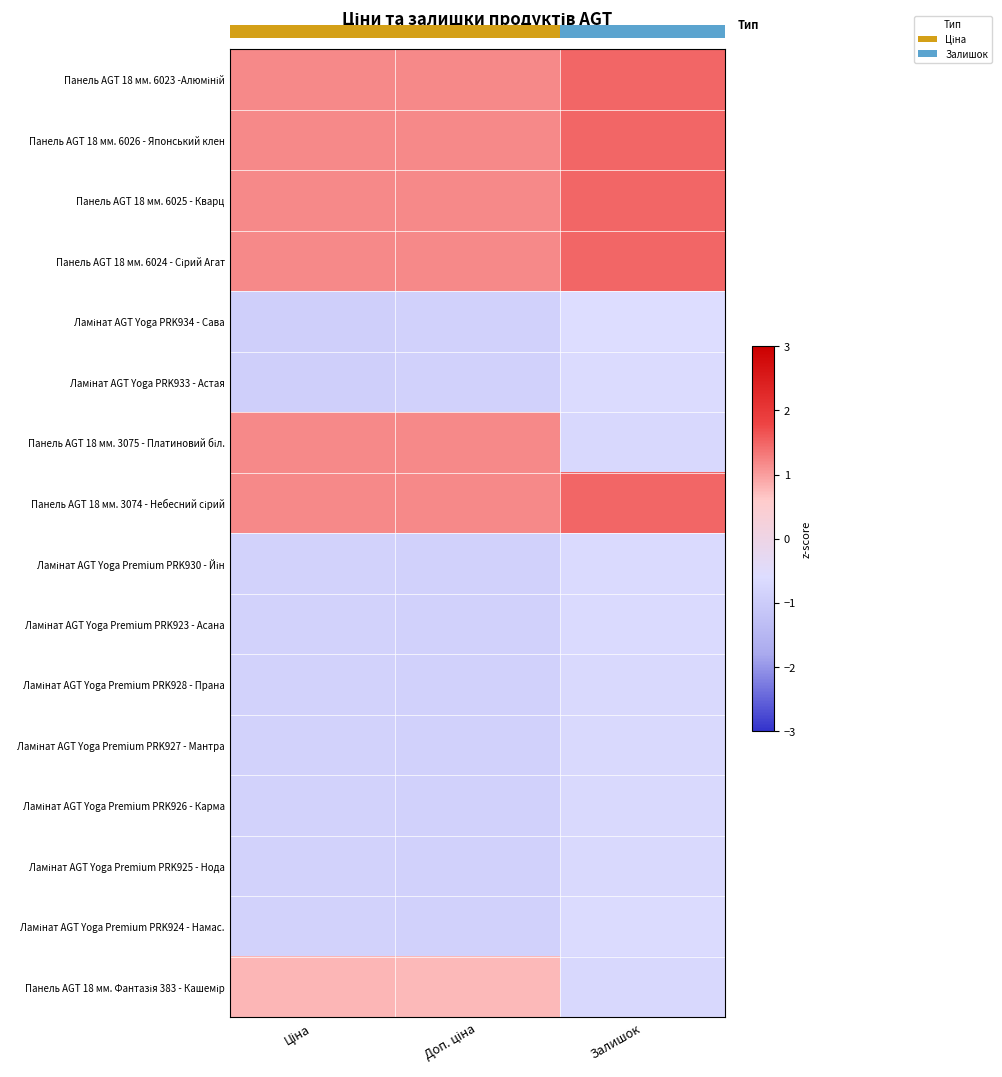

What is the minimum value shown in the chart?

-0.9